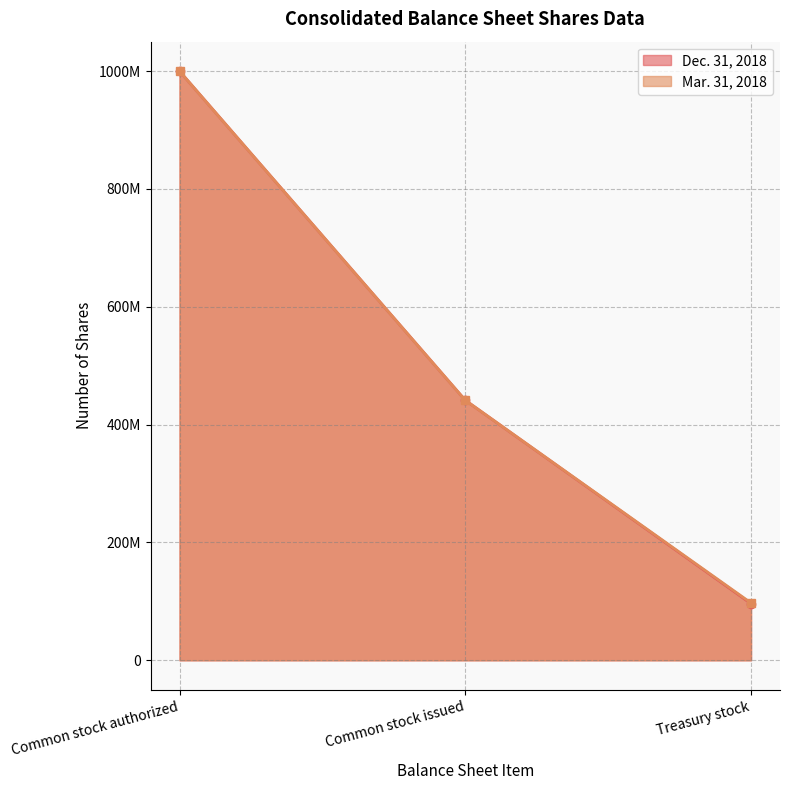

Where is Mar. 31, 2018 nearest to the value 500000000?

Common stock issued